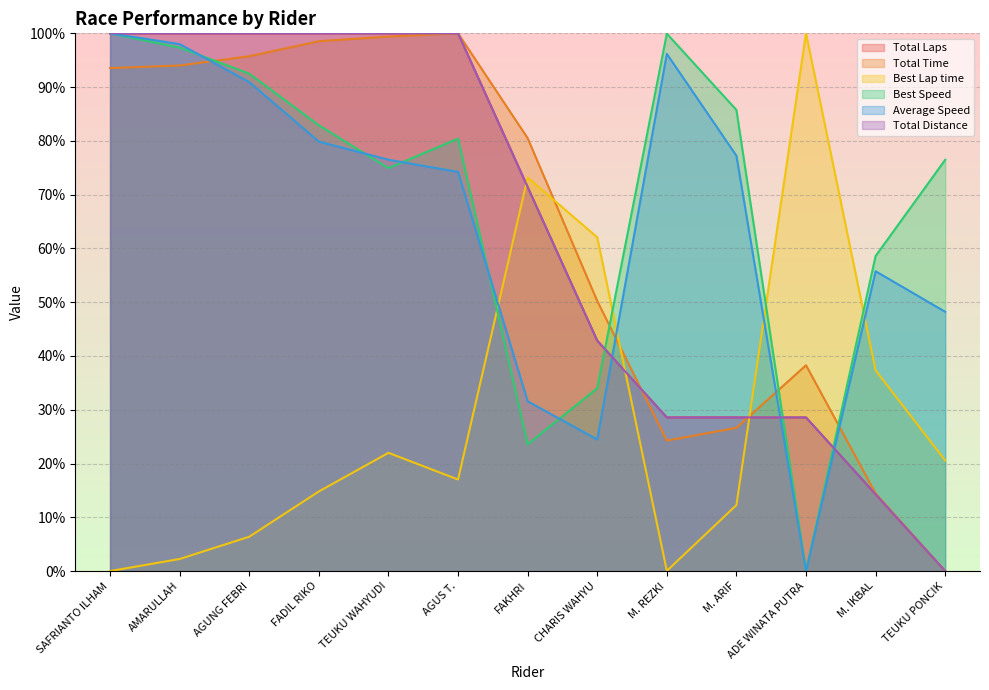

At which category is the sum across all series the highest?

SAFRIANTO ILHAM